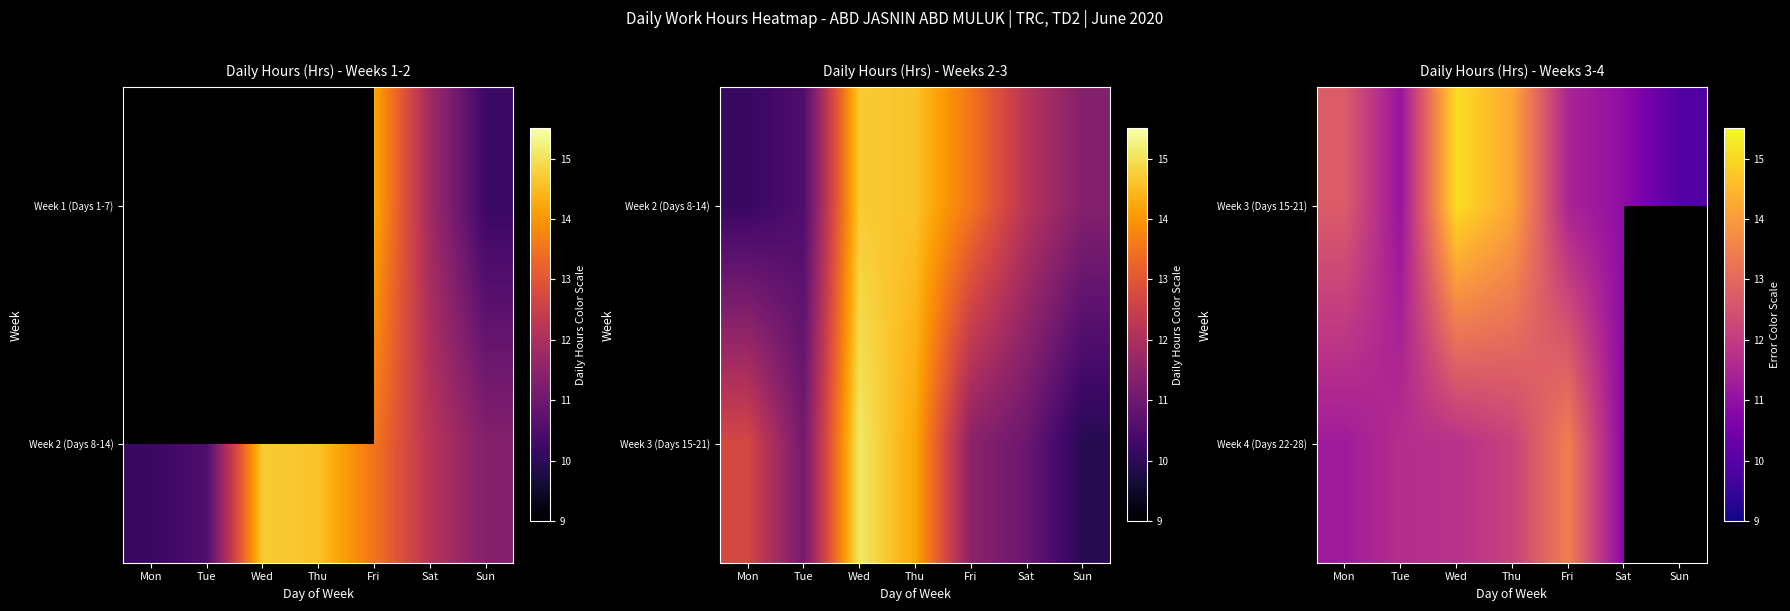

What is the smallest value displayed?

9.9